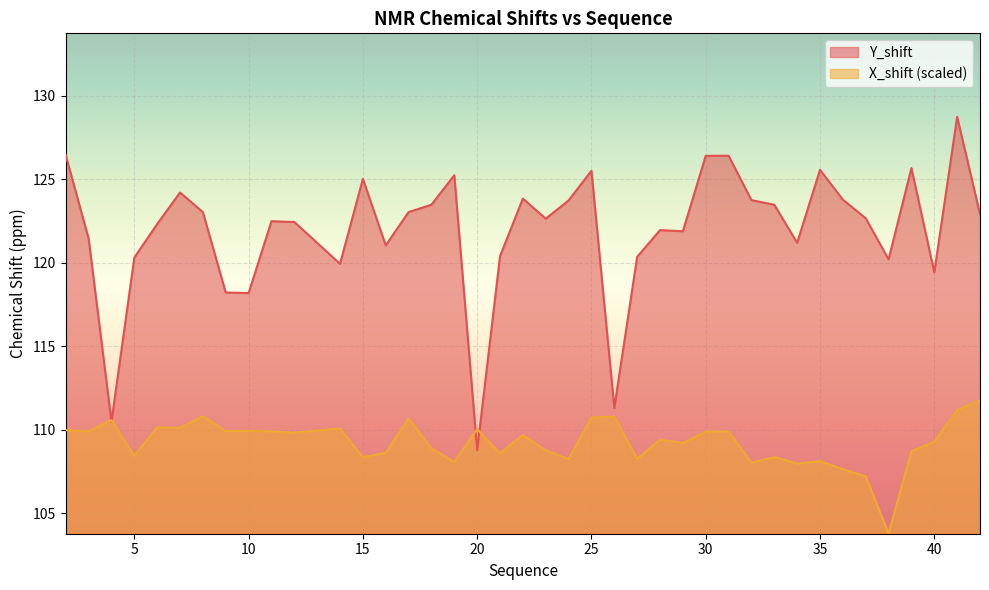

True or false: X_shift has more than 2 points higher than both neighbors.

True